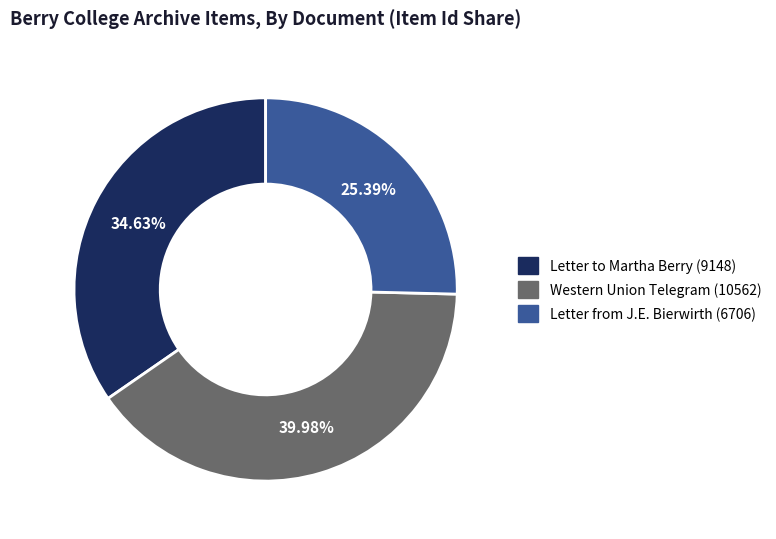

Is there any slice that represents more than half of the pie?

No